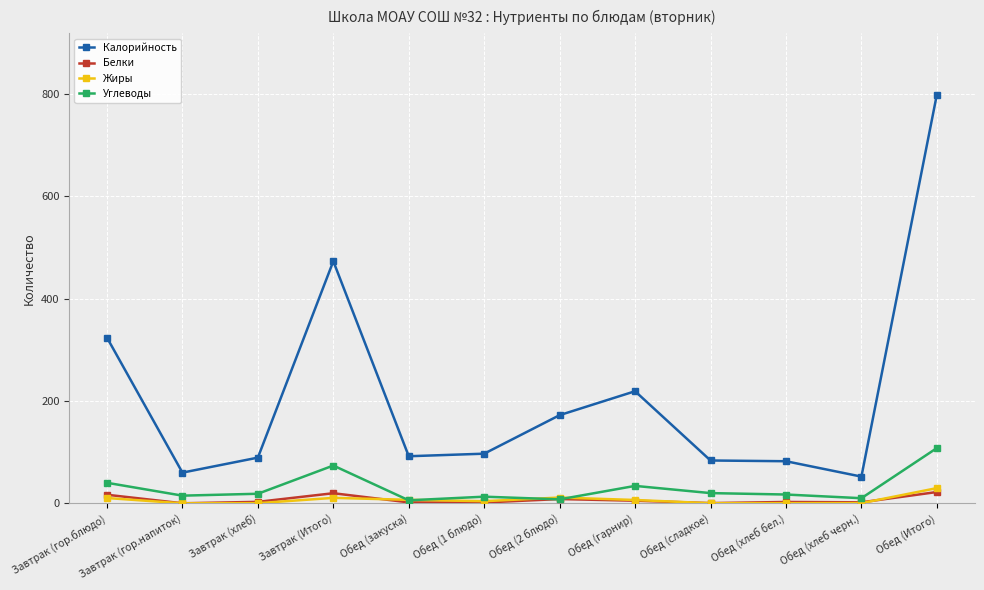

What value does the Белки series have at Обед (2 блюдо)?

8.4